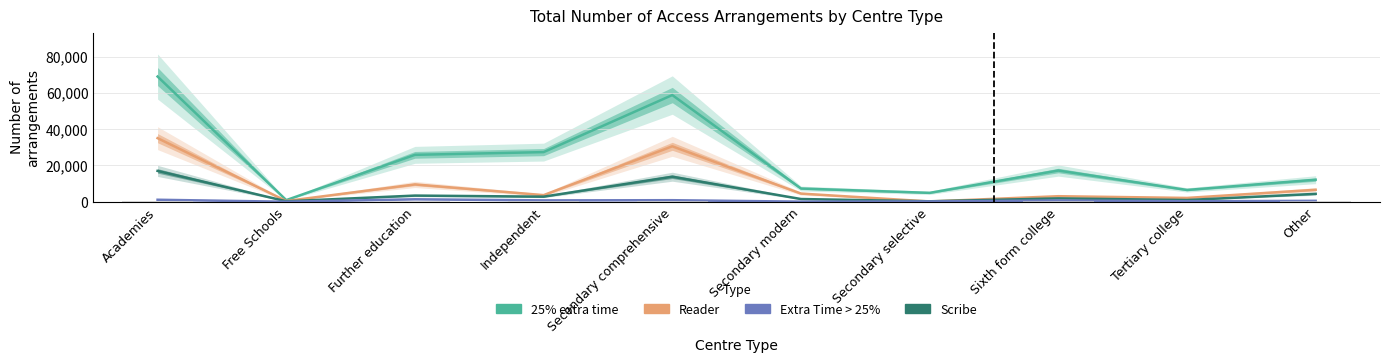

The Scribe series shows 2935 at Other. True or false?

False